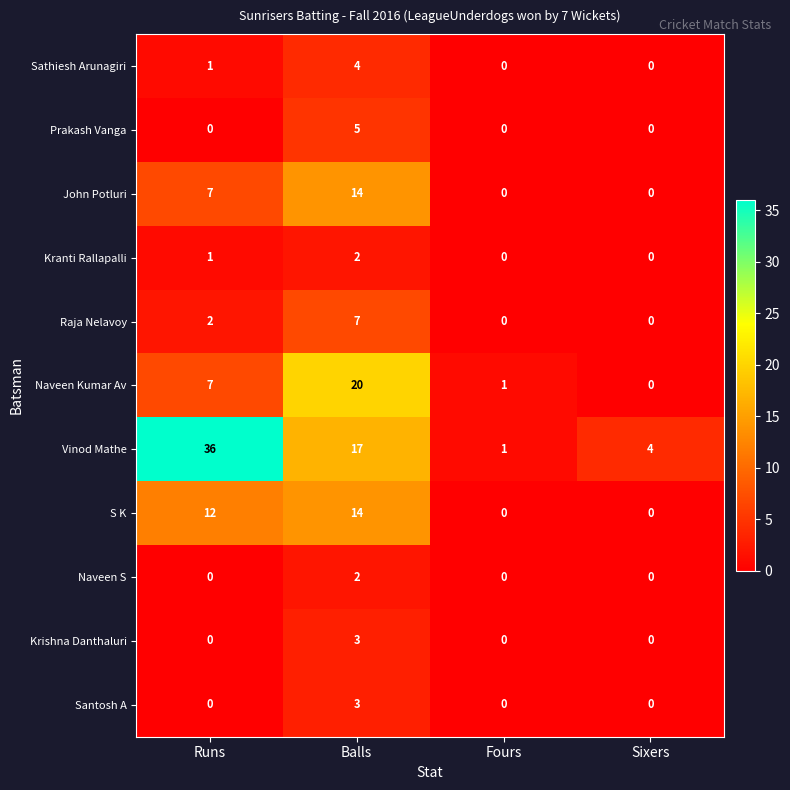

True or false: Raja Nelavoy has a value of 0 at Sixers.

True